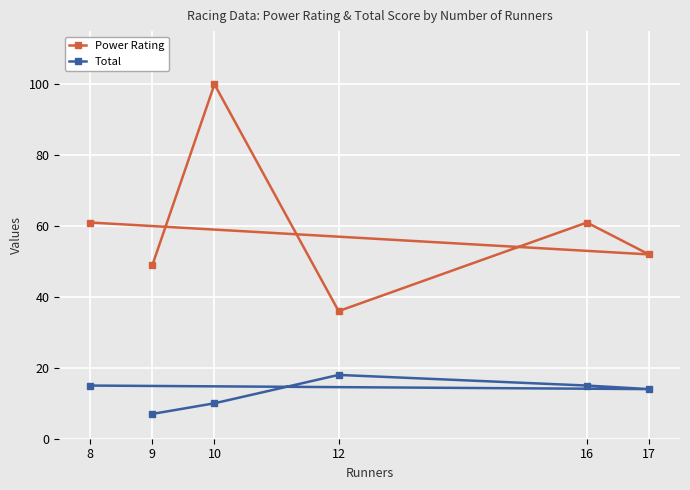

How many lines are shown in the chart?

2